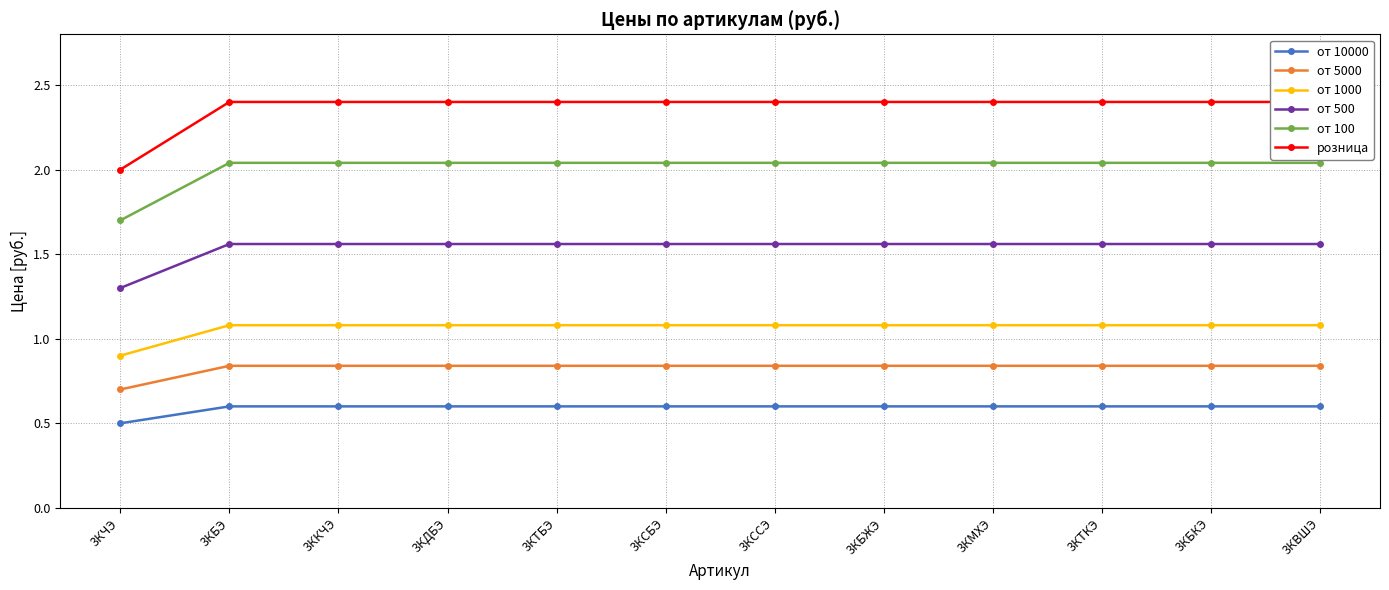

Does the chart have visible grid lines?

Yes